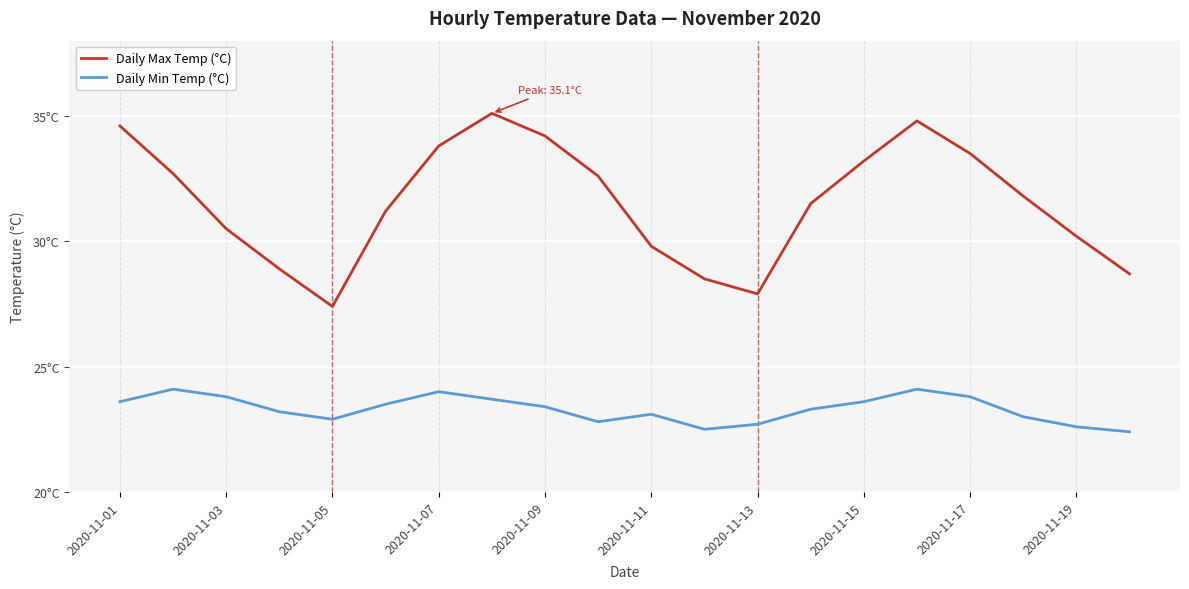

Is this an area chart (filled region under the line)?

No